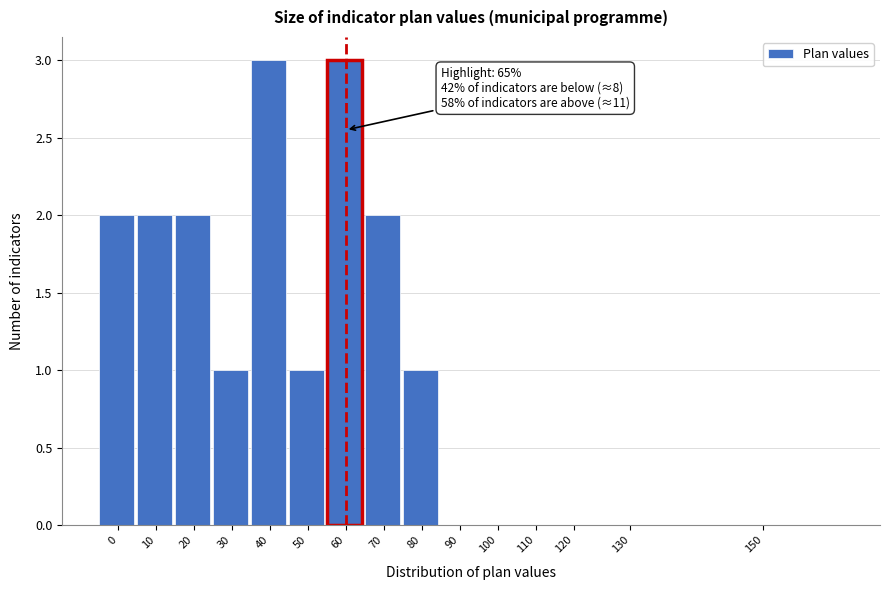

Reading left to right, transcribe all the data shown in this chart.

0=2	10=2	20=2	30=1	40=3	50=1	60=3	70=2	80=1	90=0	100=0	110=0	120=0	130=0	150=0